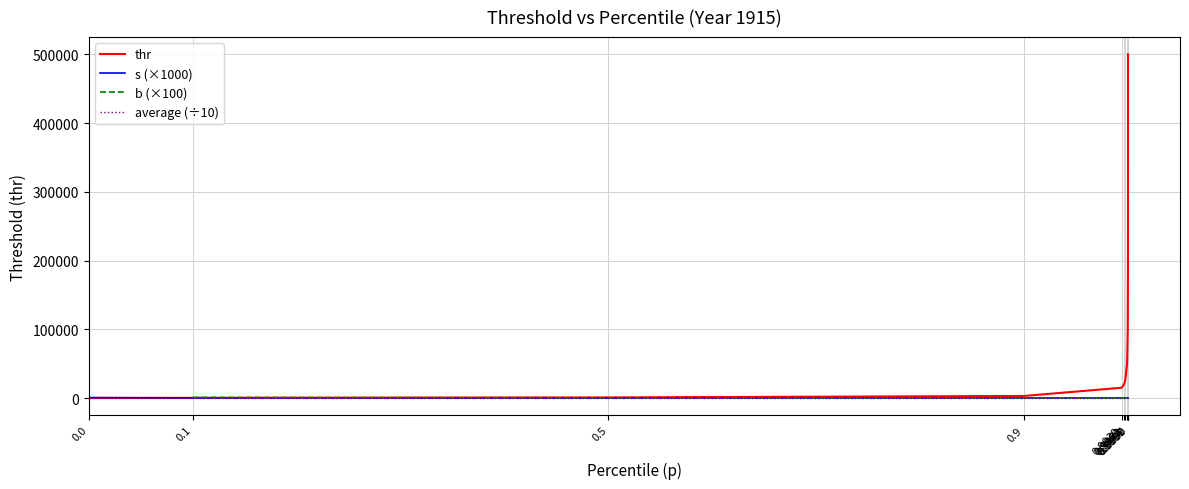

What is the approximate value of thr at 0.9991?

50000.0